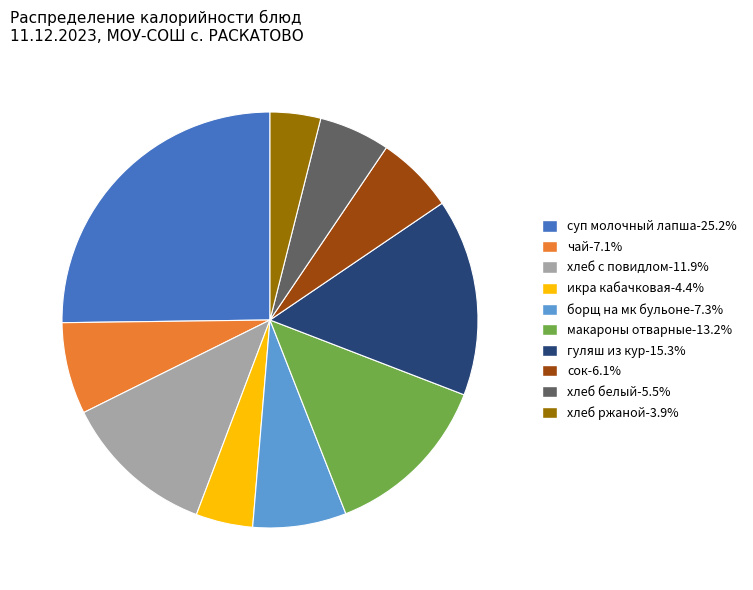

How many segments does this pie chart have?

10